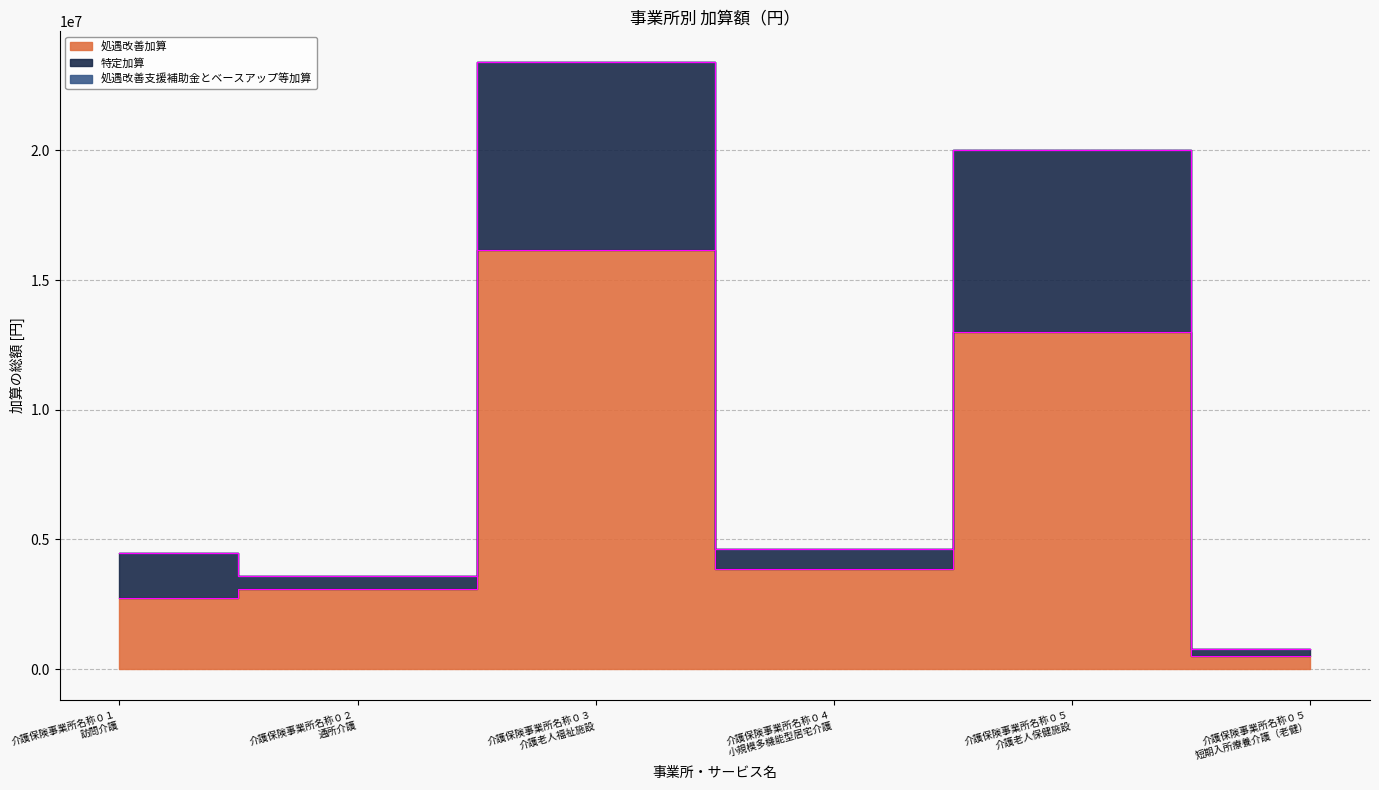

What is the difference between the highest and lowest values at 介護保険事業所名称０４
小規模多機能型居宅介護?

783360